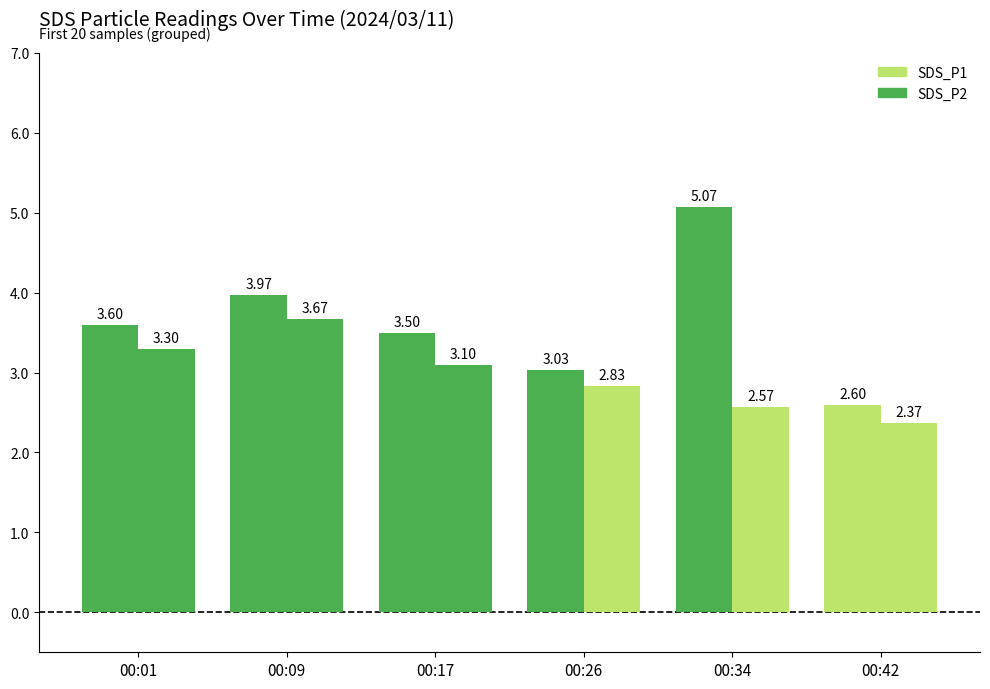

How many bars are there in each group?

2